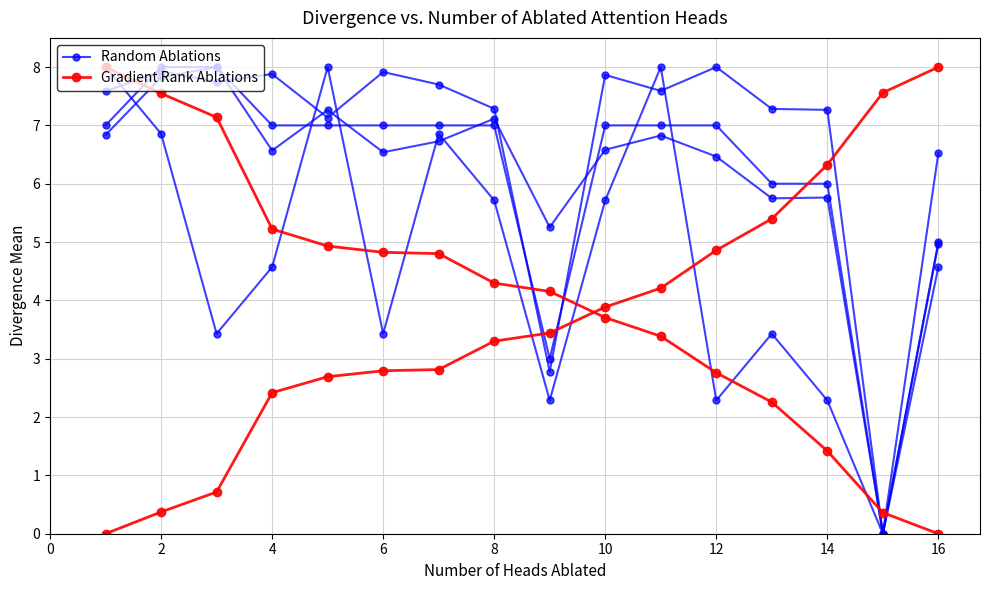

How many values in the Gradient Rank Ablations series exceed 3?

9